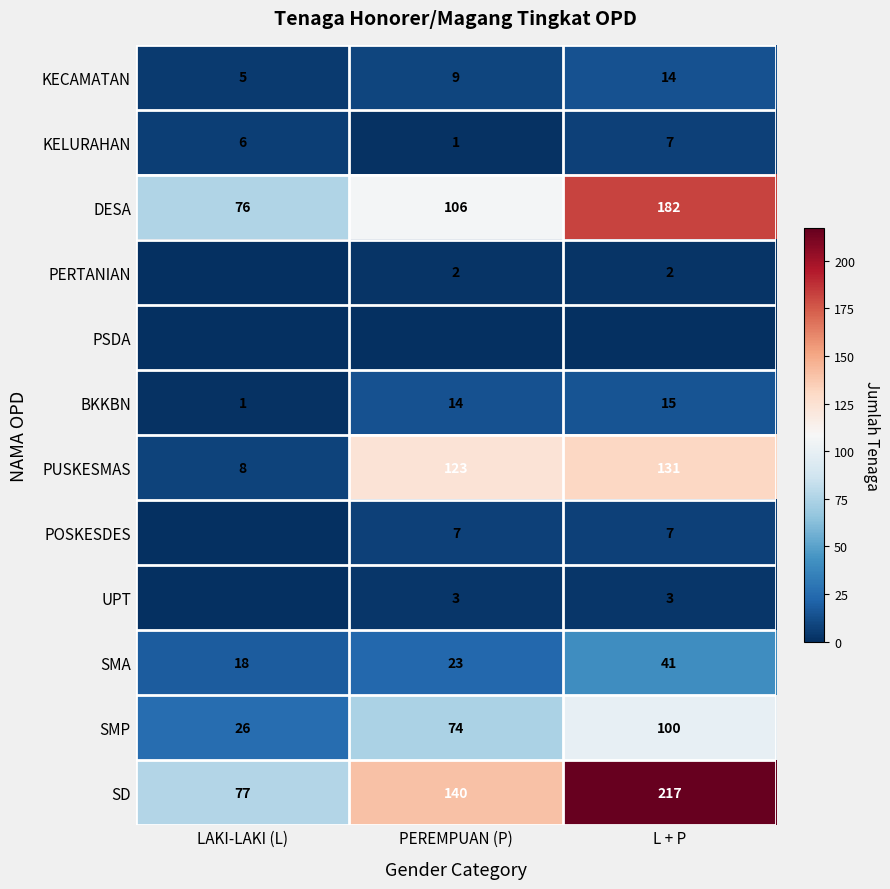

Count the SMP values in the range 26 to 100.

3